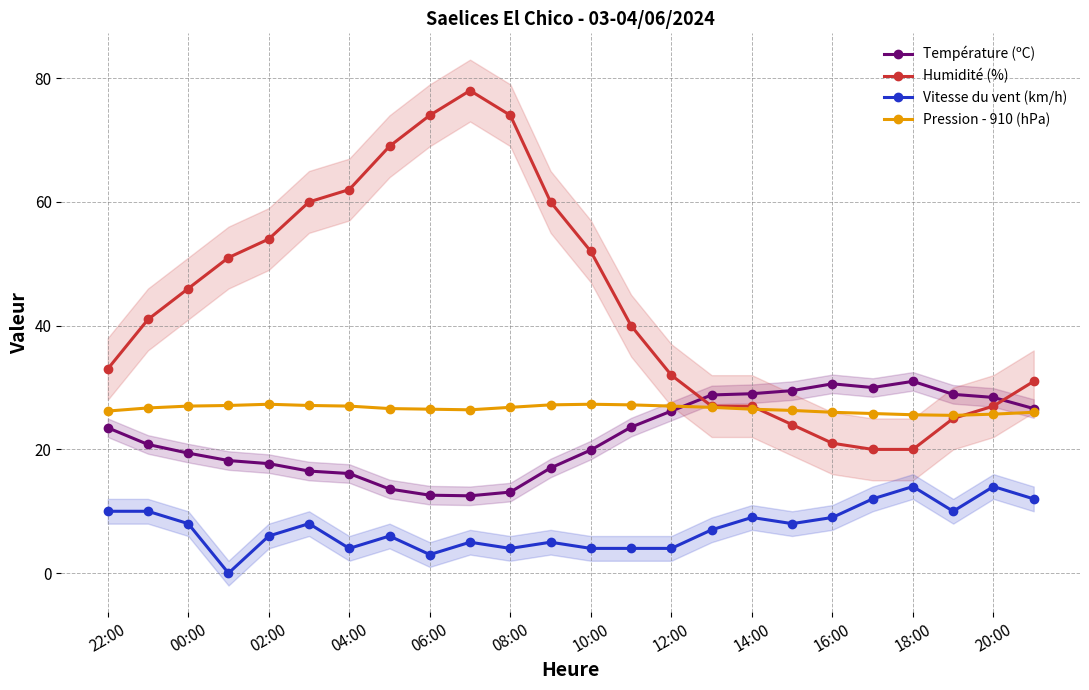

List the series in order of their peak value, highest first.

Humidité (%), Température (ºC), Pression - 910 (hPa), Vitesse du vent (km/h)